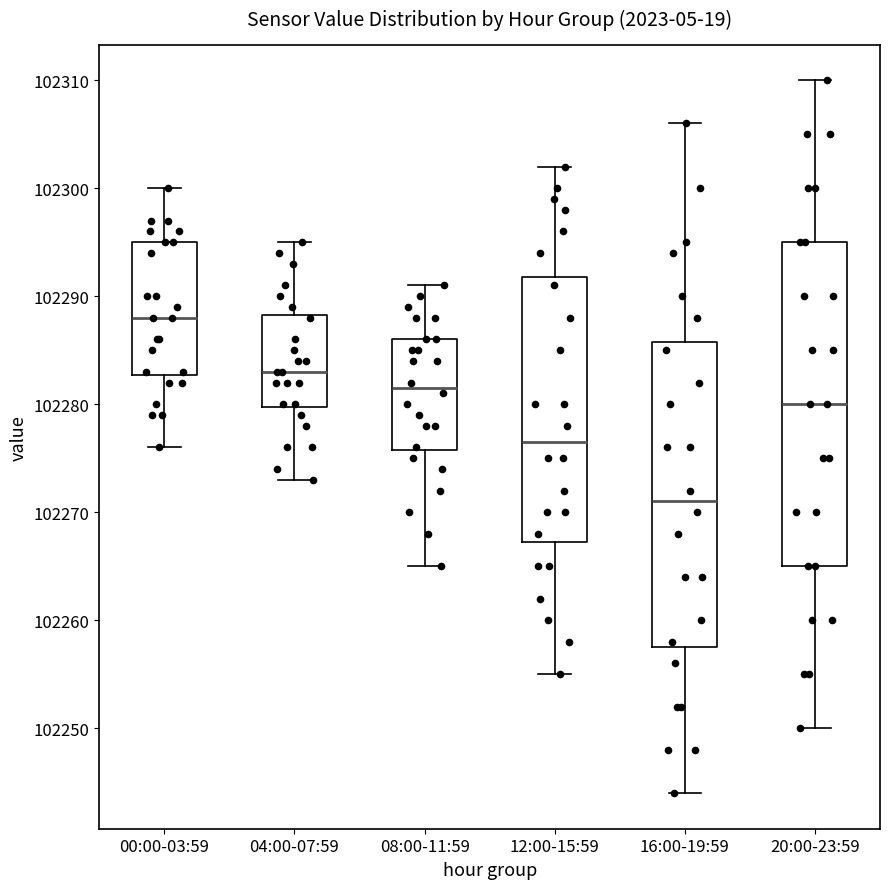

Reading left to right, transcribe this box plot: for each box, give where its median line is, the range the box spans, and where its two whiskers end, as read against the y-axis. The values are not printed on the chart, so give them approximately, as read against the axis.

00:00-03:59: median 102288, box 102283 to 102295, whiskers 102276 to 102300
04:00-07:59: median 102283, box 102280 to 102288, whiskers 102273 to 102295
08:00-11:59: median 102282, box 102276 to 102286, whiskers 102265 to 102291
12:00-15:59: median 102277, box 102267 to 102292, whiskers 102255 to 102302
16:00-19:59: median 102271, box 102258 to 102286, whiskers 102244 to 102306
20:00-23:59: median 102280, box 102265 to 102295, whiskers 102250 to 102310